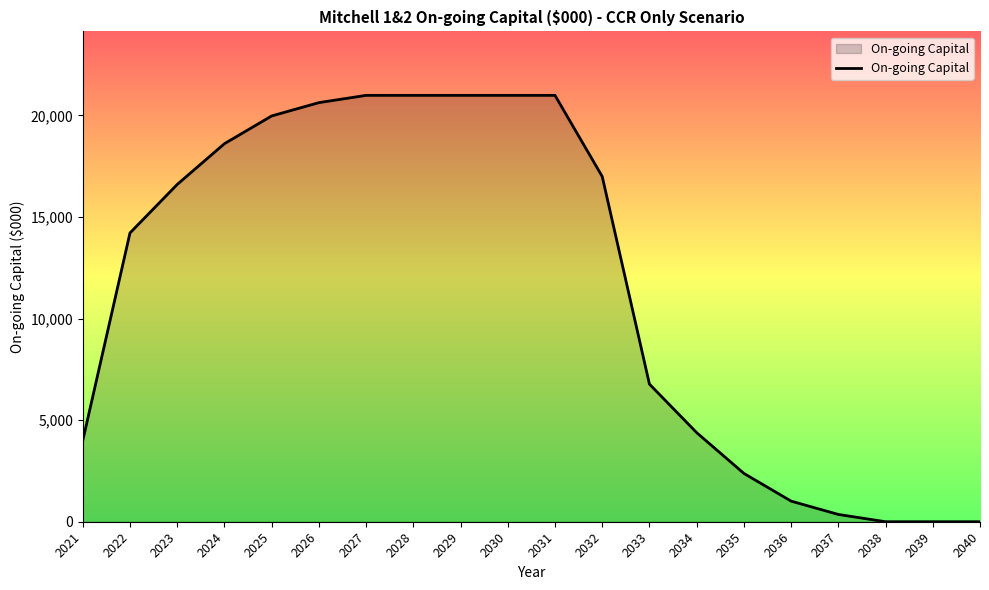

What is the greatest value displayed?

20981.5